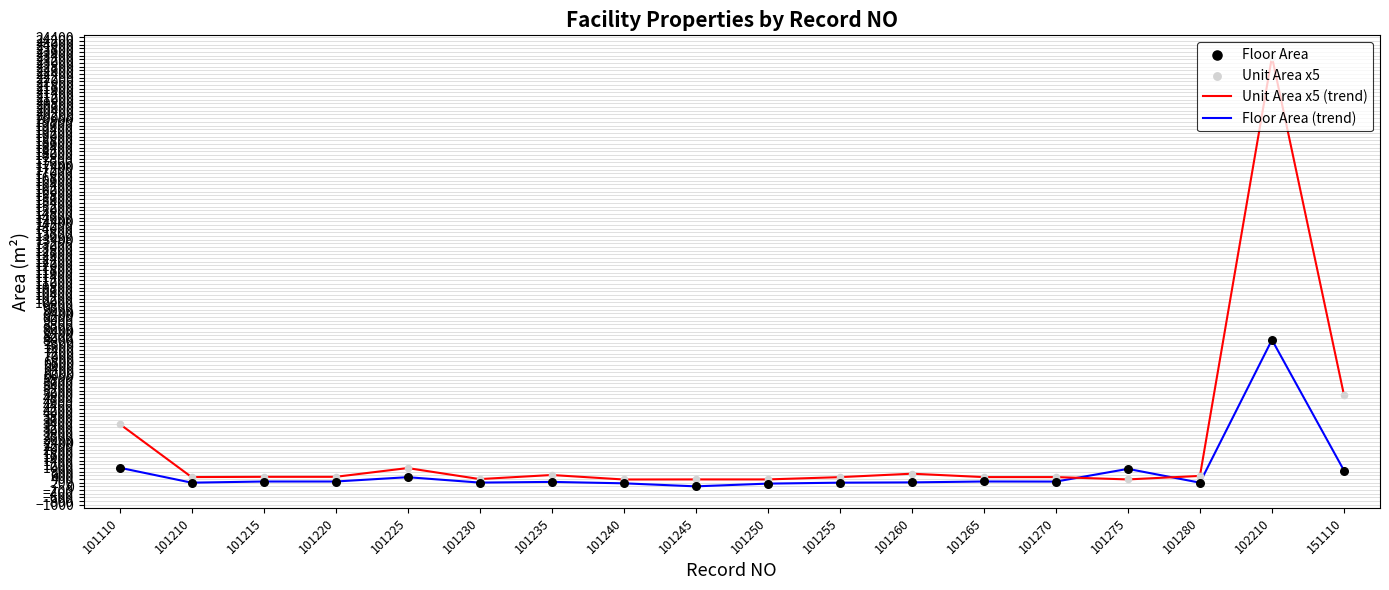

Which label corresponds to the largest value in the chart?

102210